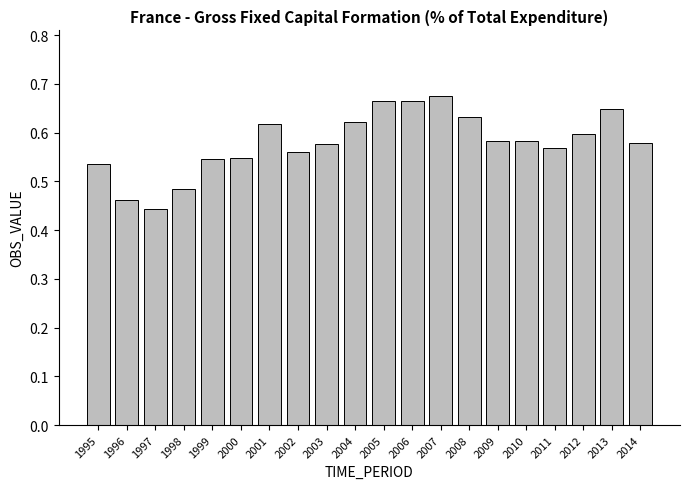

Which category has the highest value across all series?

2007